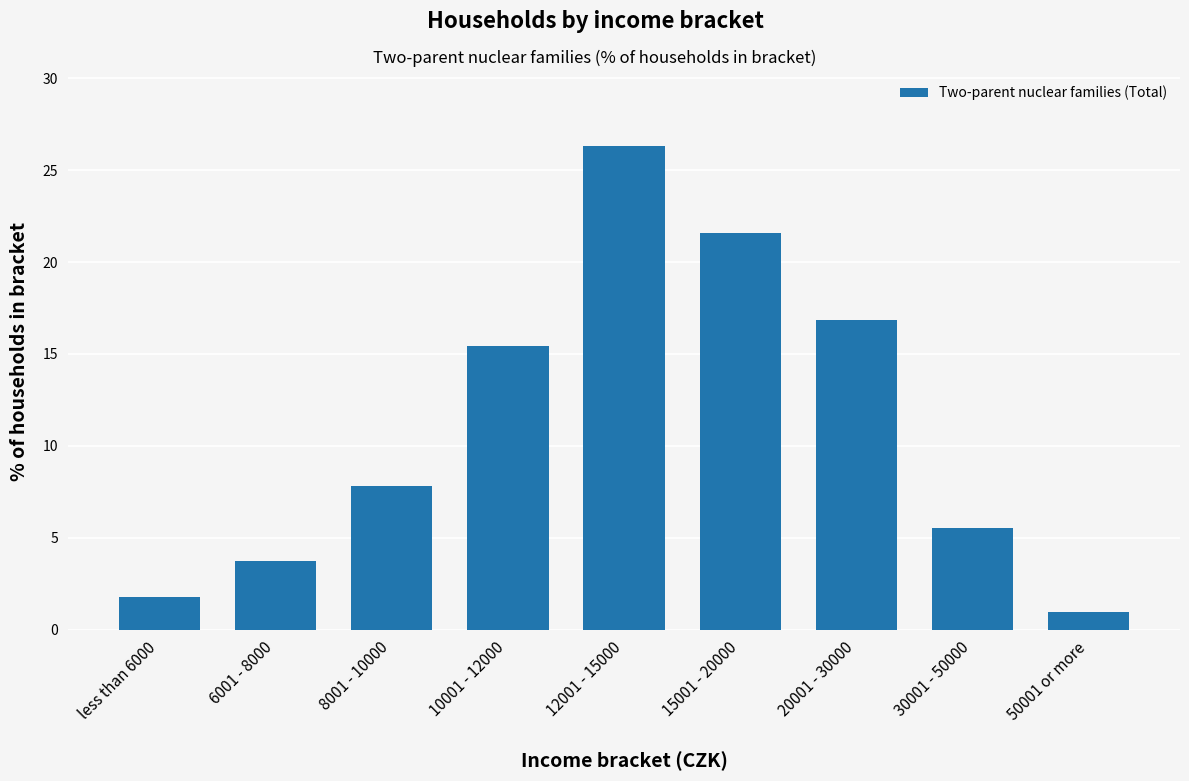

Where does the data first go above 7?

8001 - 10000